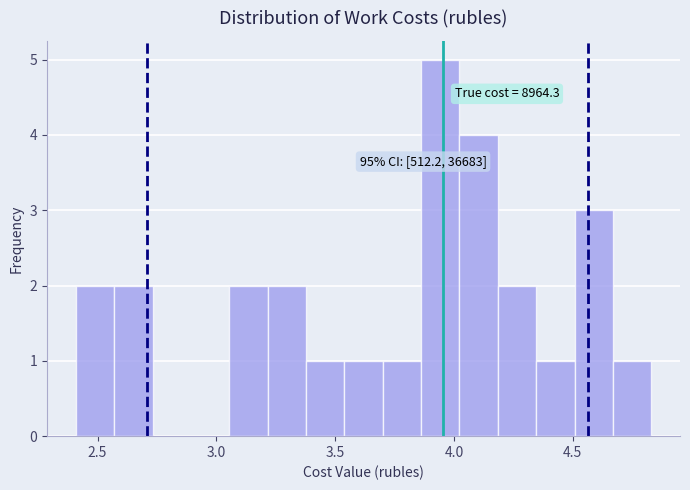

Around what value on the x-axis is the tallest bar? Give the approximate position of its centre, as read against the axis.

3.95